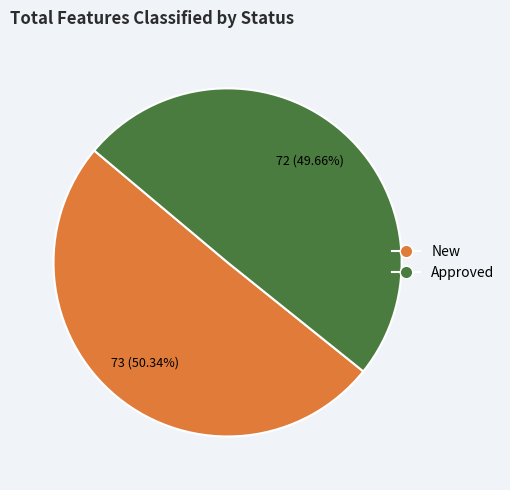

True or false: New accounts for 63% of the total.

False